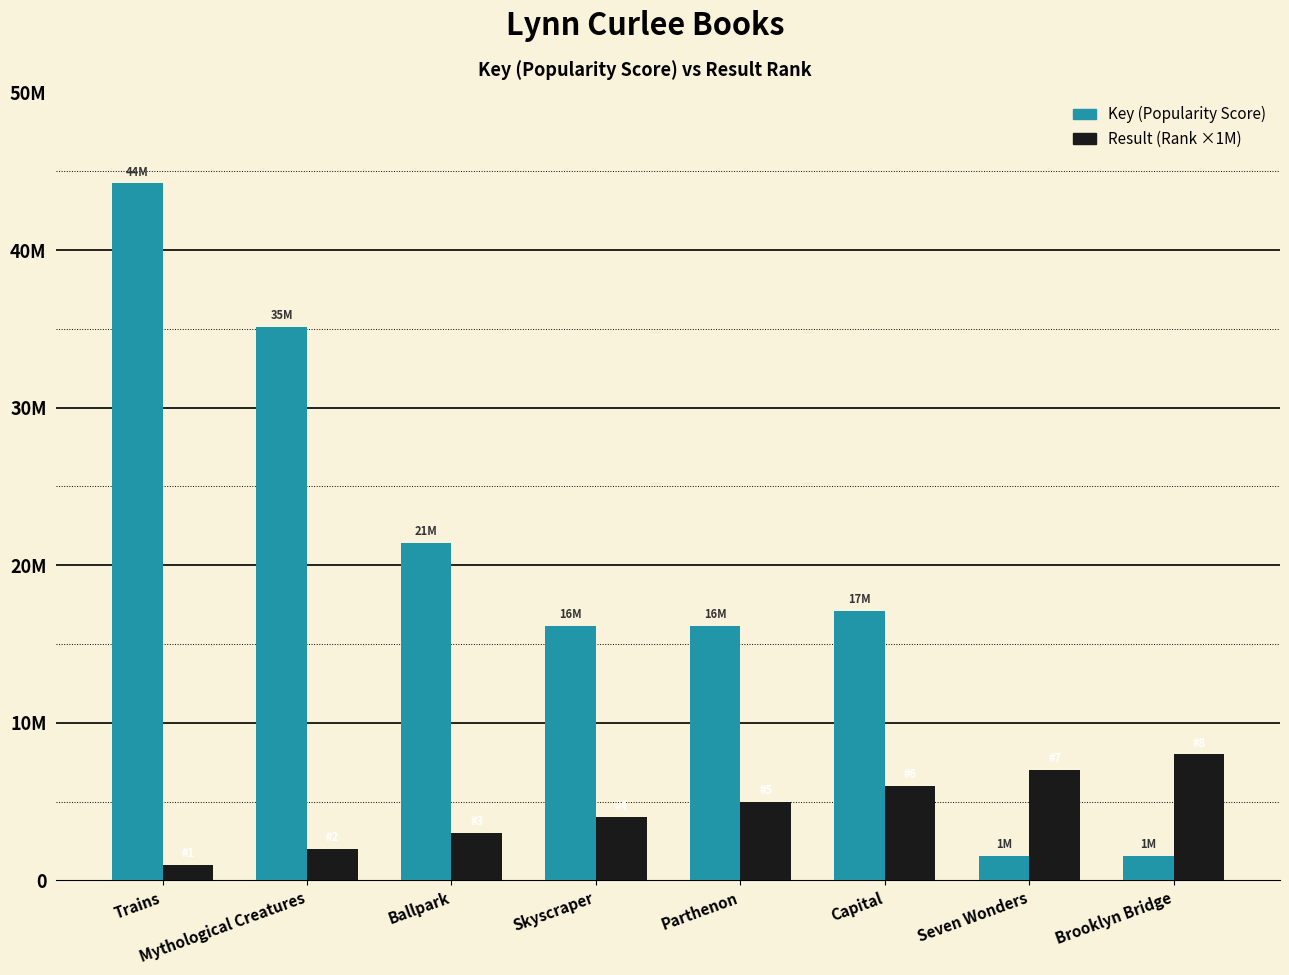

Does the chart contain stacked bars?

No